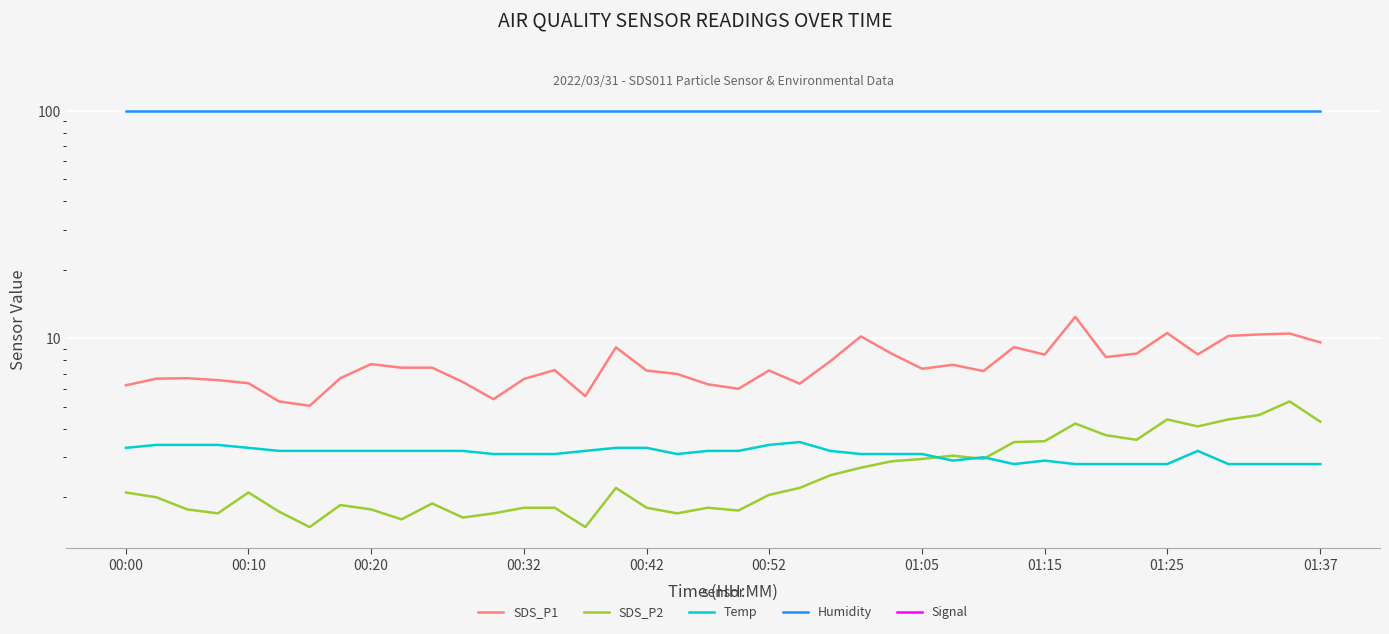

What are all the series names shown in the legend?

SDS_P1, SDS_P2, Temp, Humidity, Signal